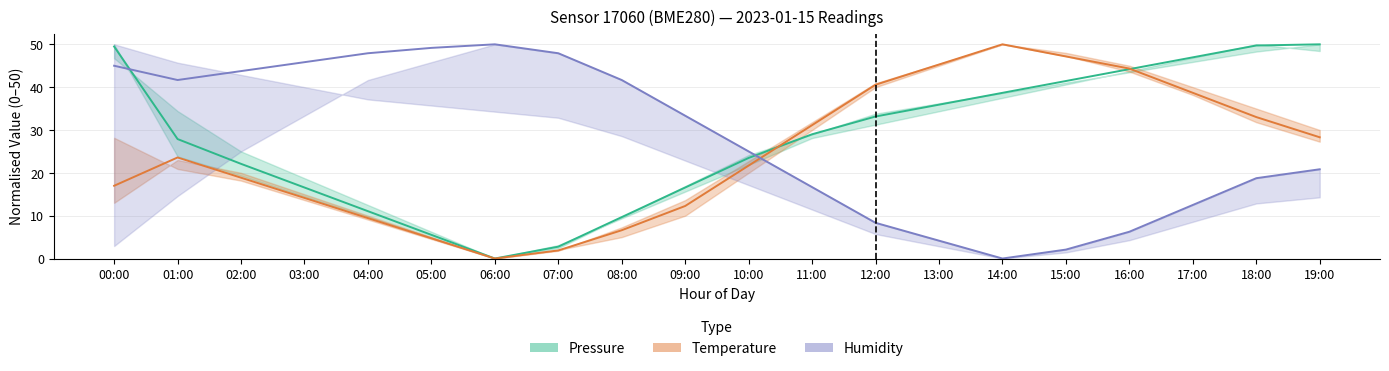

After their last crossing, which series has the higher values: pressure or temperature?

pressure